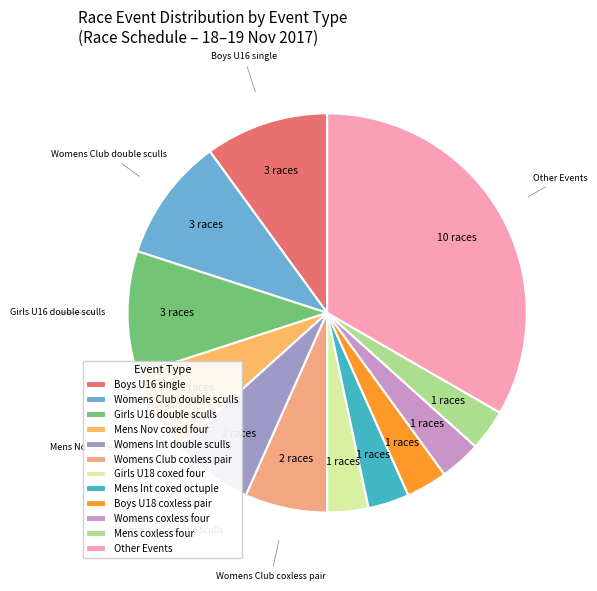

Count the number of slices in the pie.

12